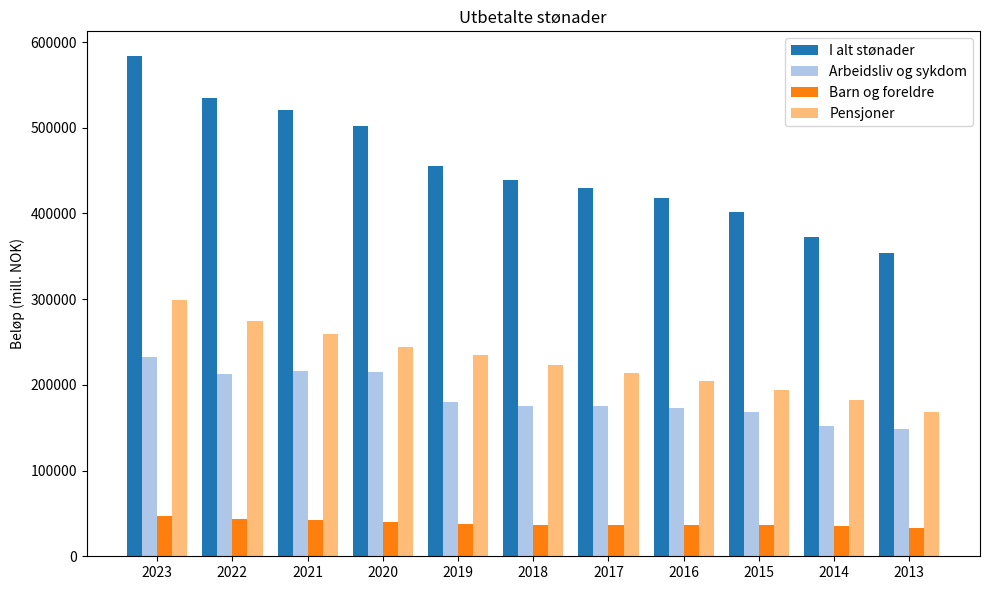

List the series in order of their peak value, highest first.

I alt stønader, Pensjoner, Arbeidsliv og sykdom, Barn og foreldre